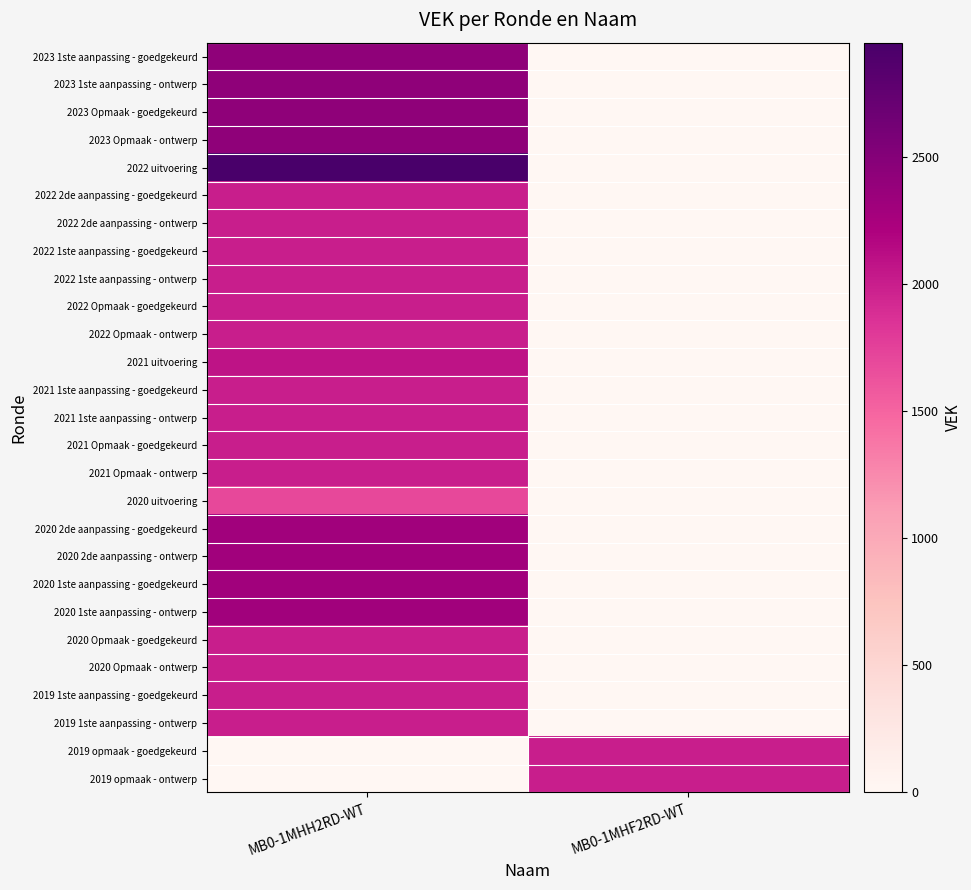

Which series has the largest total across all categories?

2022 uitvoering